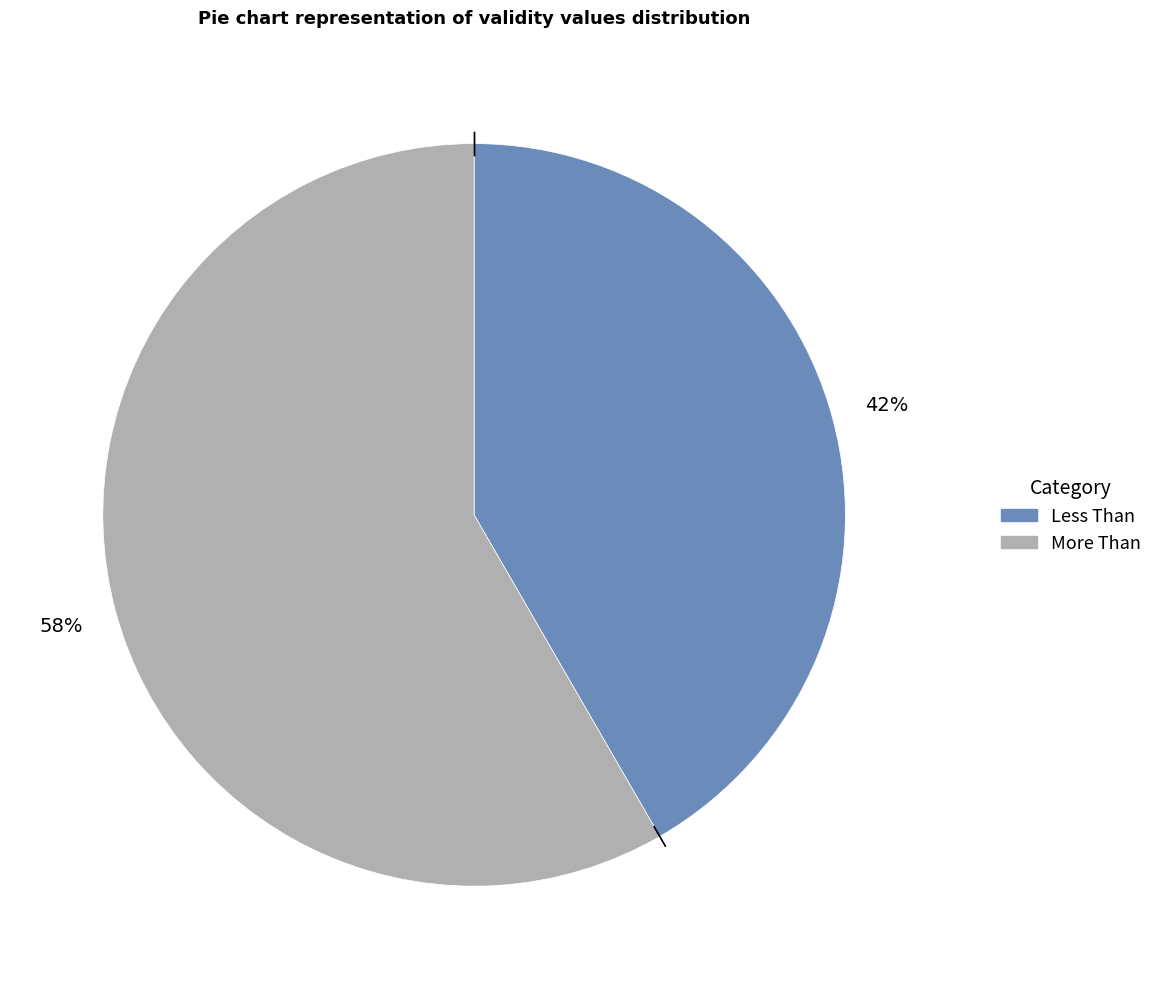

The More Than slice represents 58% of the pie. True or false?

True